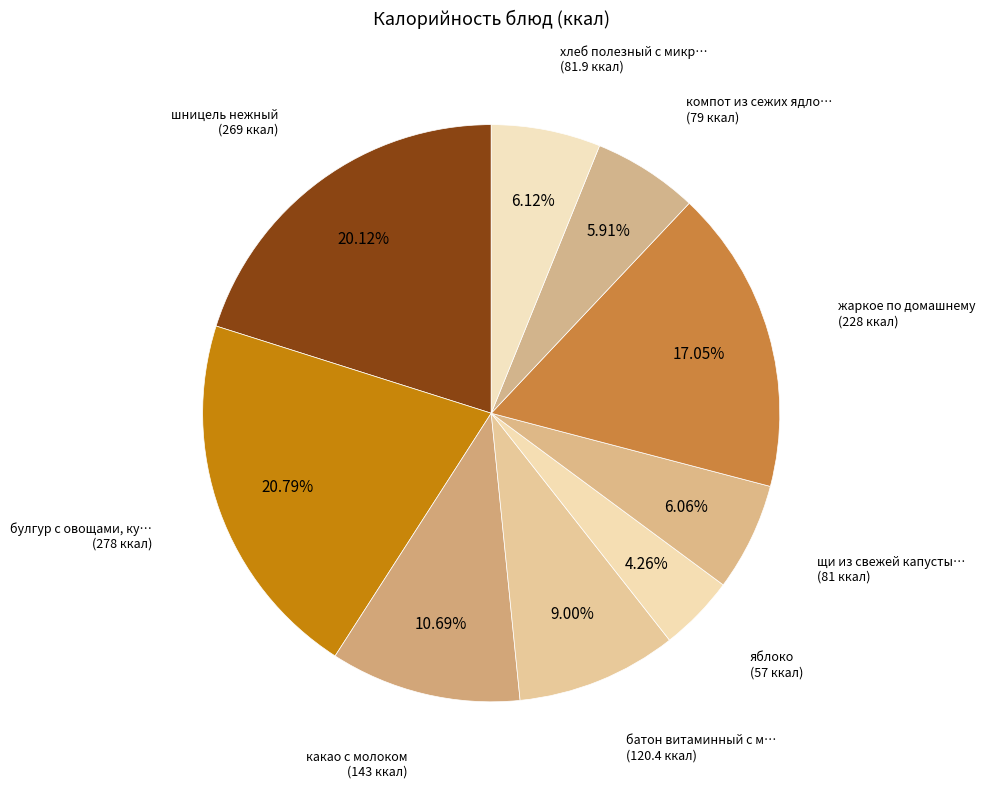

Count the number of slices in the pie.

9